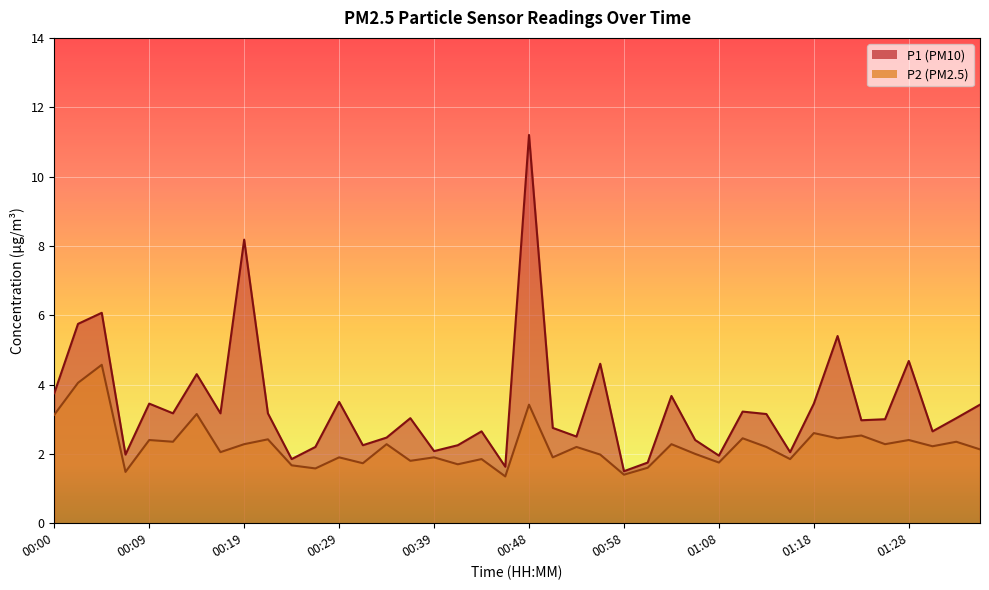

At which category does P1 reach its first local peak?

00:04